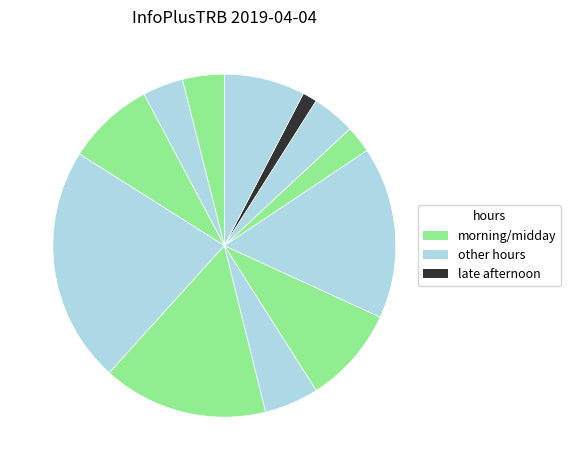

Which slice is the smallest?

16:00